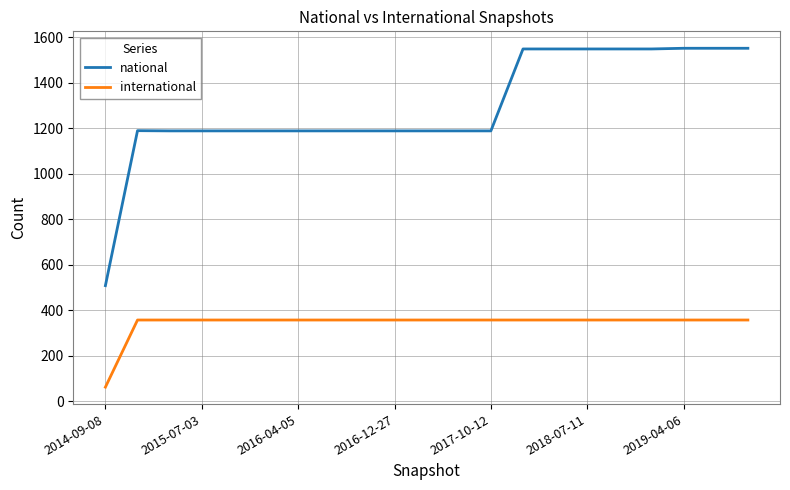

List the series in order of their overall mean, highest first.

national, international